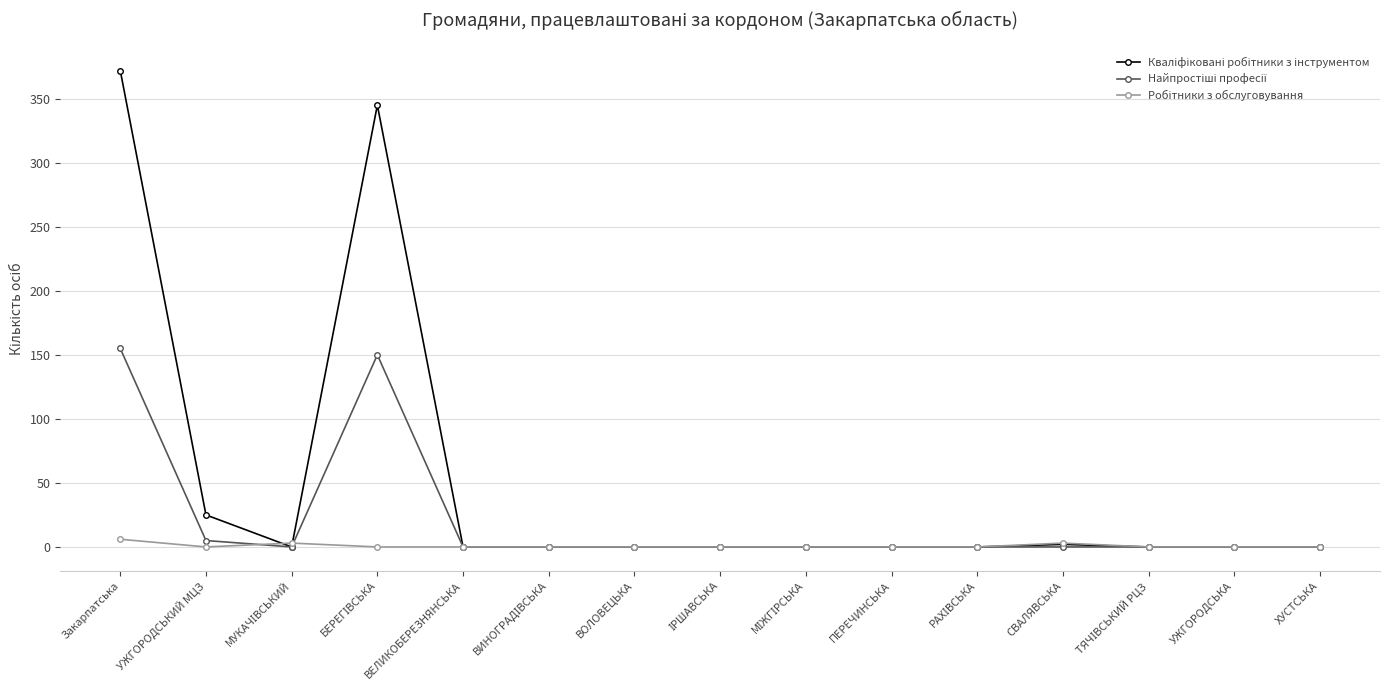

What position from the left is ХУСТСЬКА?

15